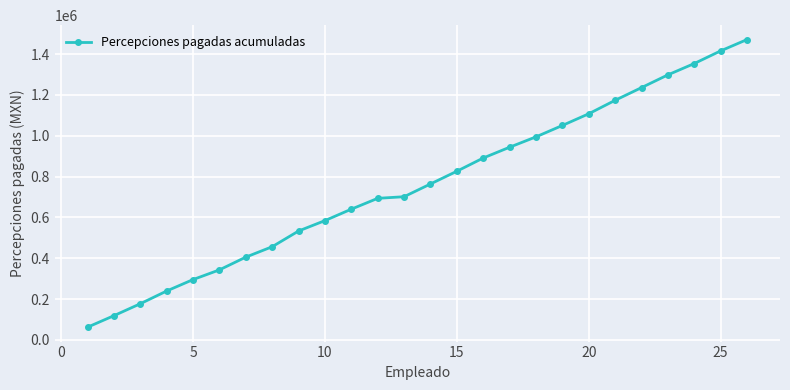

How many lines are shown in the chart?

1